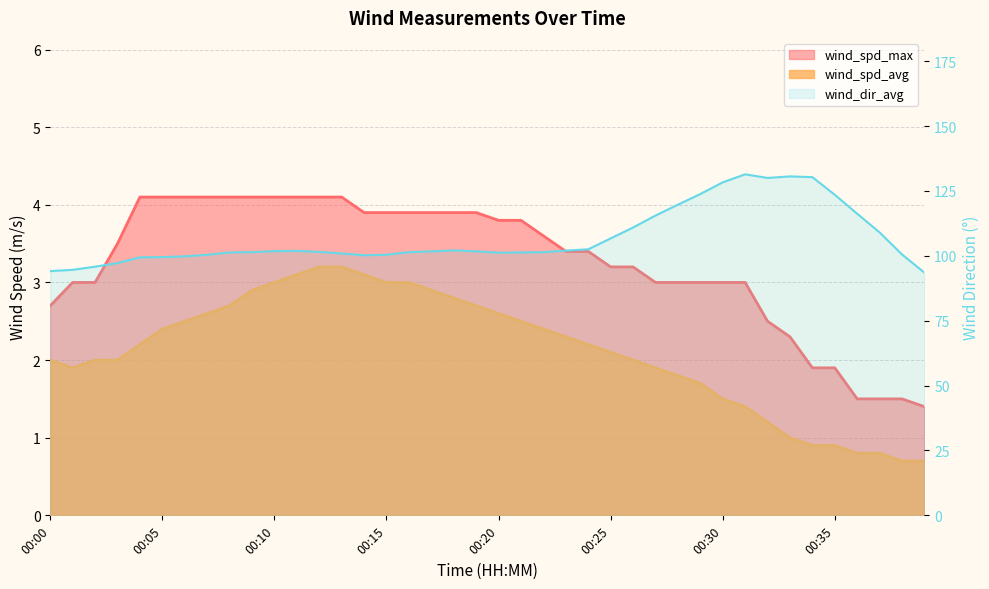

What is the sum of all values?

4275.4